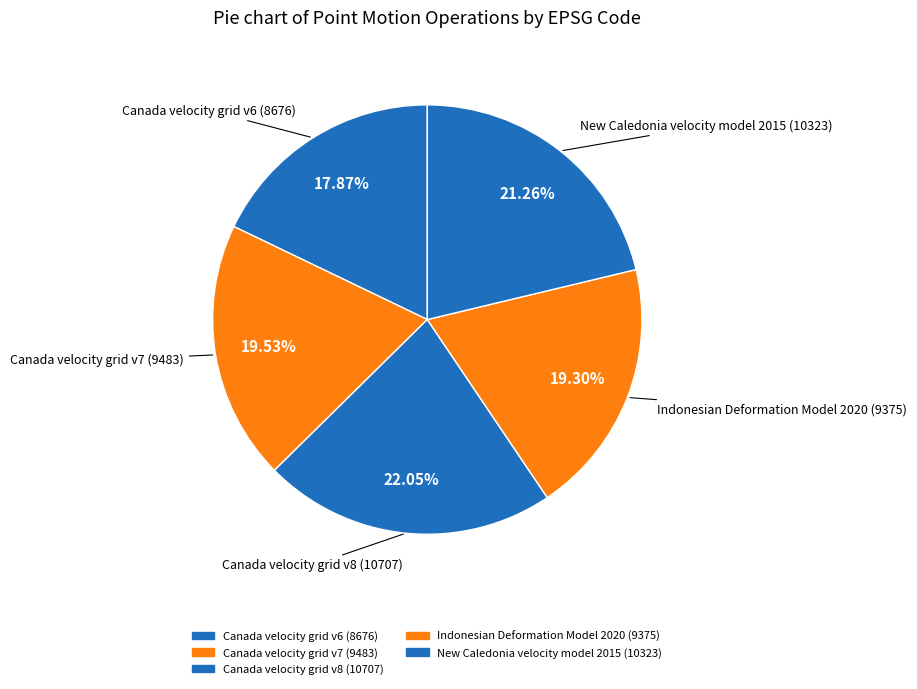

To the nearest percent, what percentage of the pie is Canada velocity grid v7?

20%